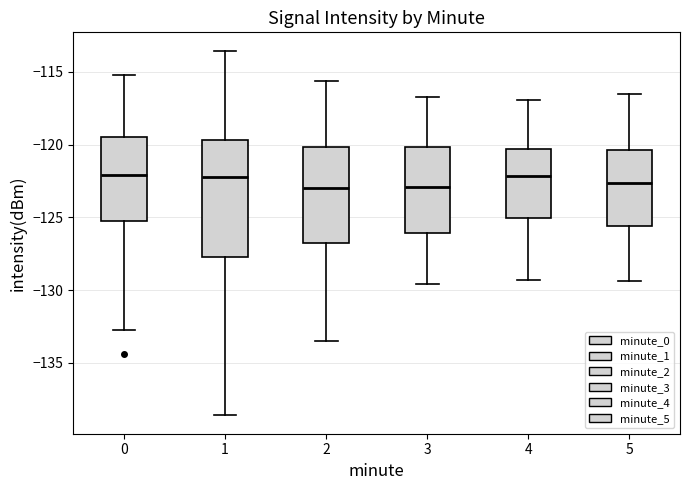

Comparing the boxes themselves (not the whiskers), which one is the tallest?

1